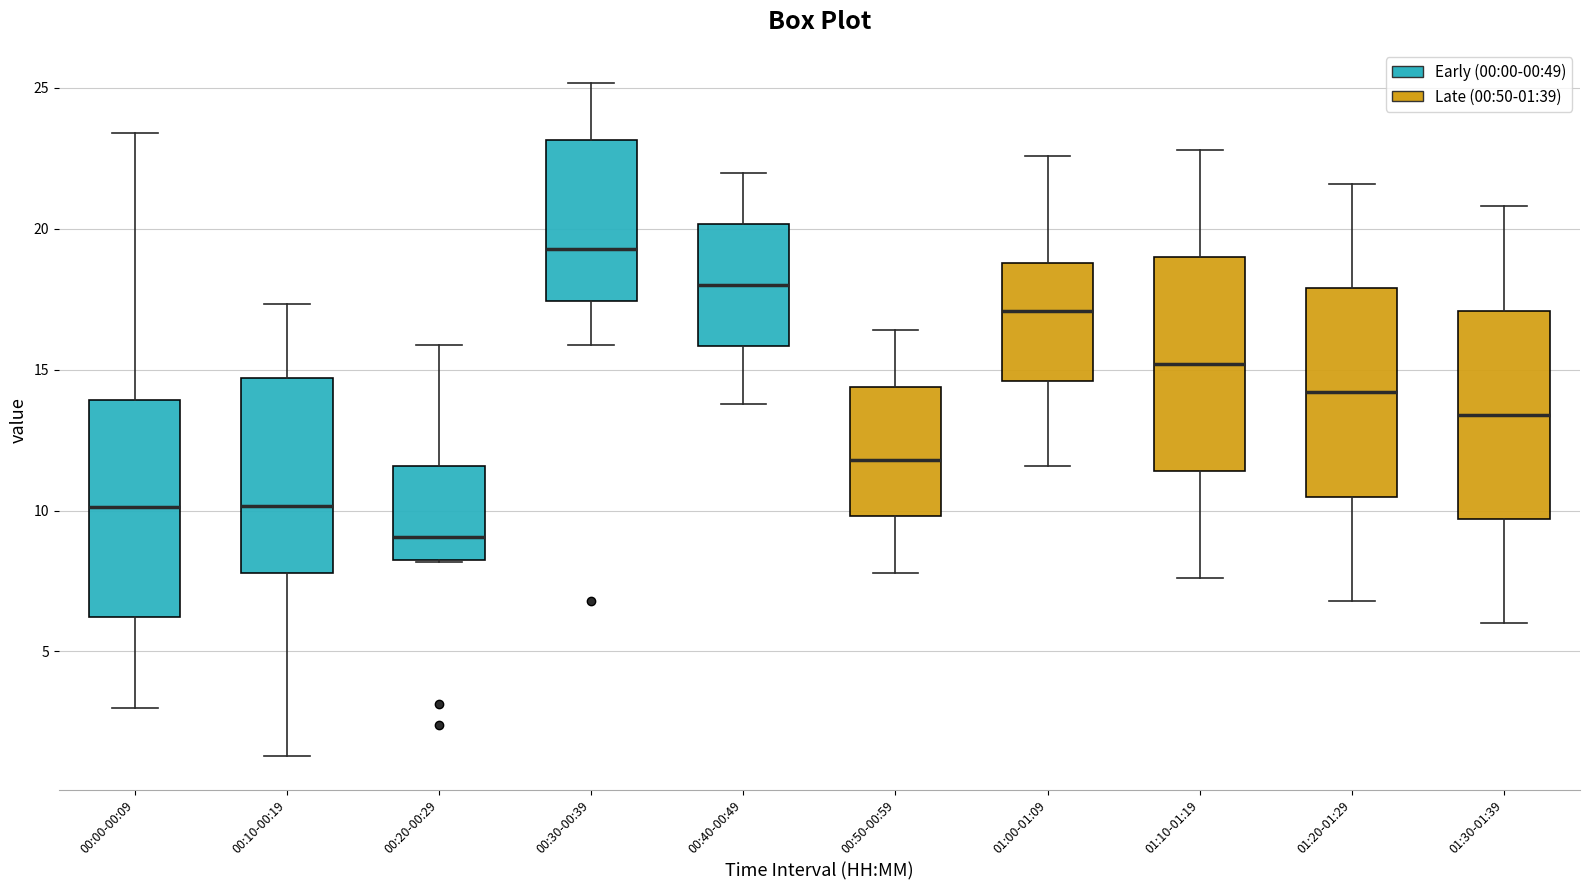

Reading left to right, read every box against the y-axis: the position of its median line, the range the box covers, and the ends of its whiskers. The values are not printed on the chart, so give them approximately, as read against the axis.

00:00-00:09: median 10.0, box 6.0 to 14.0, whiskers 3.0 to 23.5
00:10-00:19: median 10.0, box 8.0 to 14.5, whiskers 1.5 to 17.5
00:20-00:29: median 9.0, box 8.0 to 11.5, whiskers 8.0 to 16.0
00:30-00:39: median 19.5, box 17.5 to 23.0, whiskers 16.0 to 25.0
00:40-00:49: median 18.0, box 16.0 to 20.0, whiskers 14.0 to 22.0
00:50-00:59: median 12.0, box 10.0 to 14.5, whiskers 8.0 to 16.5
01:00-01:09: median 17.0, box 14.5 to 19.0, whiskers 11.5 to 22.5
01:10-01:19: median 15.0, box 11.5 to 19.0, whiskers 7.5 to 23.0
01:20-01:29: median 14.0, box 10.5 to 18.0, whiskers 7.0 to 21.5
01:30-01:39: median 13.5, box 9.5 to 17.0, whiskers 6.0 to 21.0